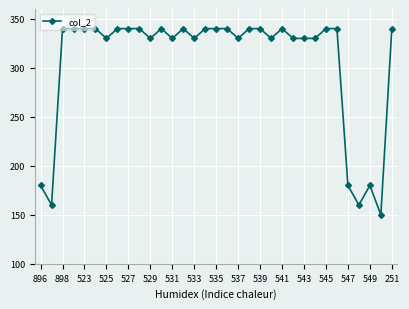

What is the value of the 21st point from the left?

340